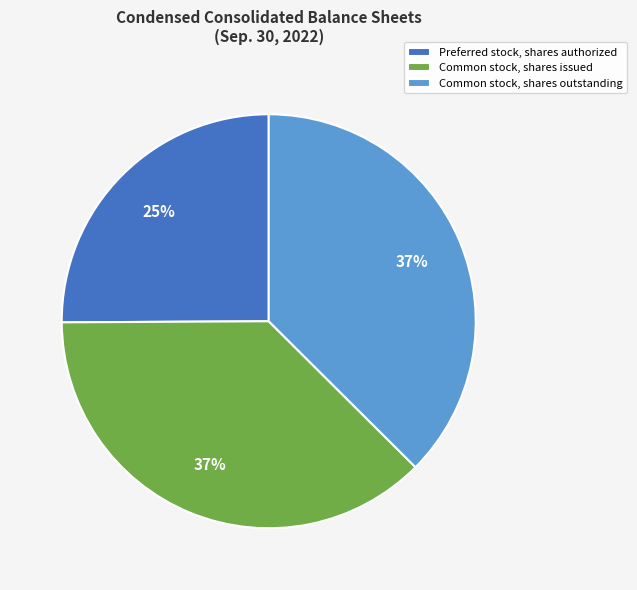

Which category has the smallest portion of the pie?

Preferred stock, shares authorized